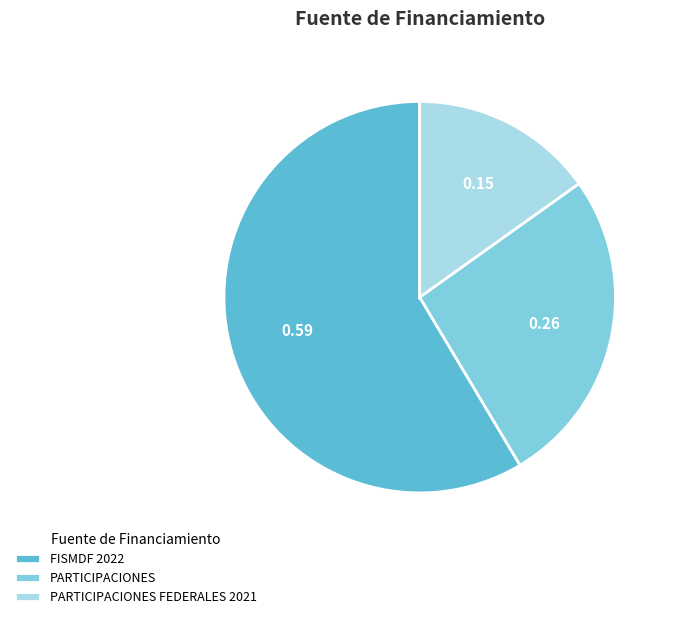

Rank the categories by value from lowest to highest.

PARTICIPACIONES FEDERALES 2021, PARTICIPACIONES, FISMDF 2022